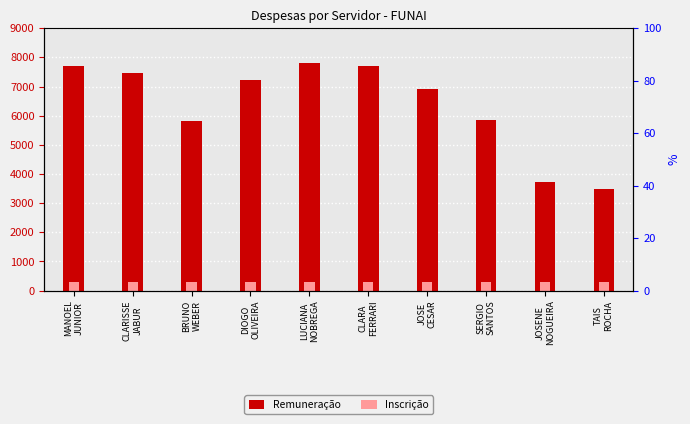

Between SERGIO
SANTOS and MANOEL
JUNIOR, which is larger?

MANOEL
JUNIOR